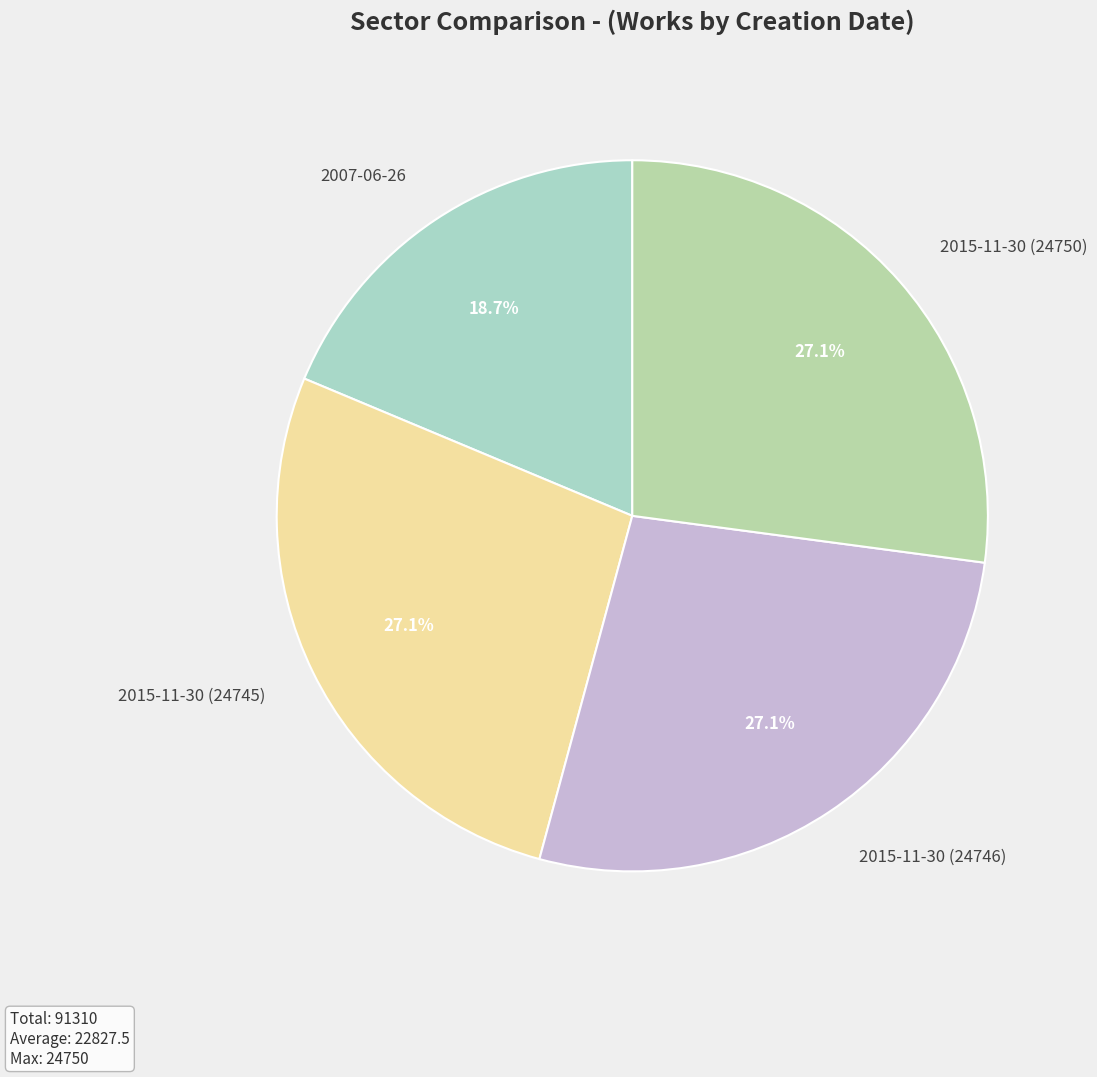

To the nearest percent, what is the difference between the 2015-11-30 (24750) and 2007-06-26 slice percentages?

8%